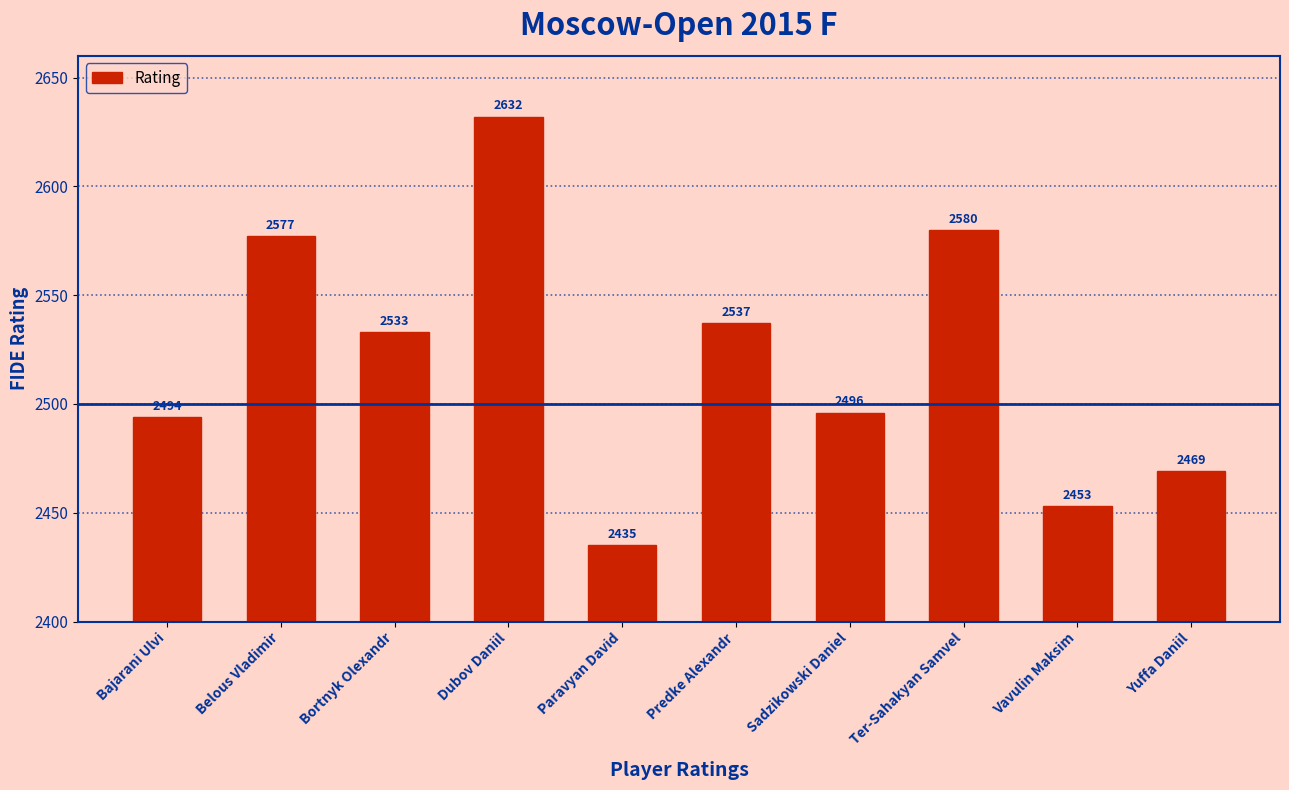

What is the value of the 1st bar from the left?

2494